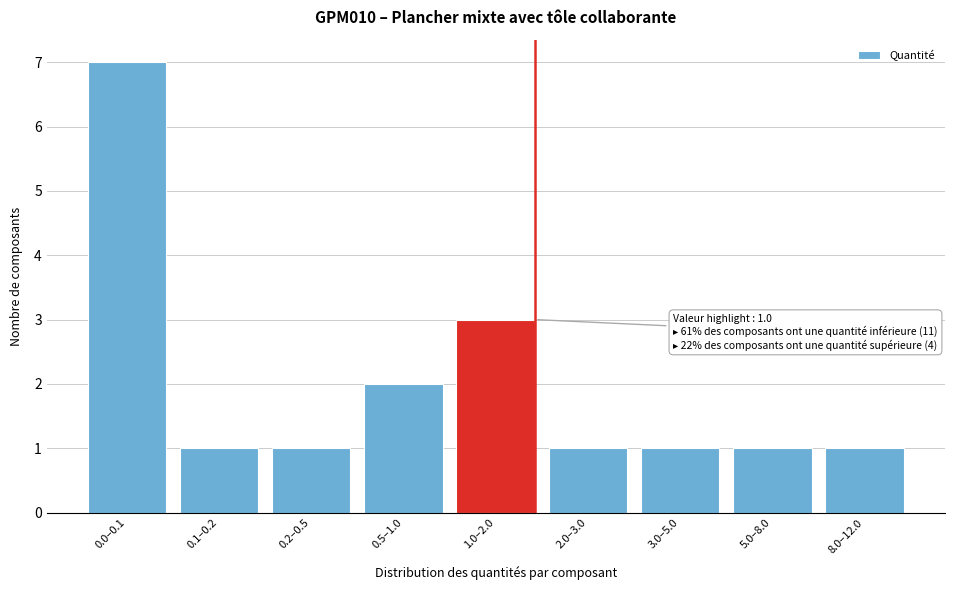

Reading left to right, transcribe all the data shown in this chart.

0.0–0.1=7	0.1–0.2=1	0.2–0.5=1	0.5–1.0=2	1.0–2.0=3	2.0–3.0=1	3.0–5.0=1	5.0–8.0=1	8.0–12.0=1